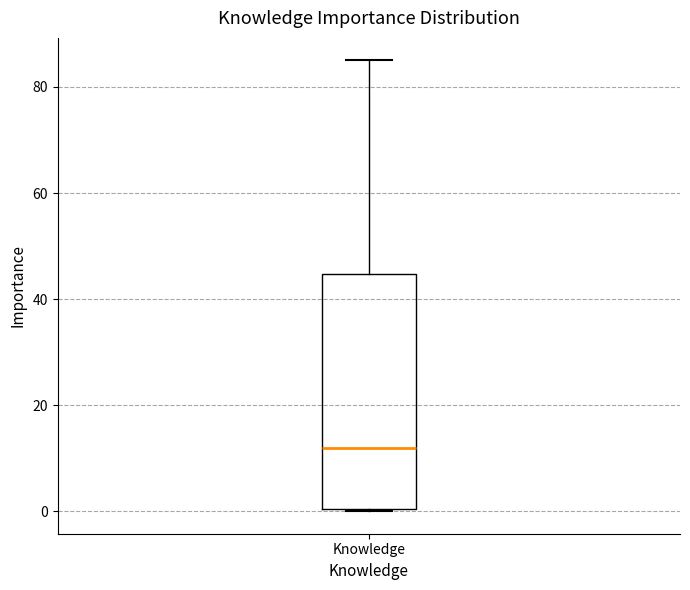

Read this box plot against the y-axis: the position of the median line, the range covered by the box, and the ends of both whiskers. The values are not printed on the chart, so give them approximately, as read against the axis.

median 12, box 0 to 44, whiskers 0 to 86